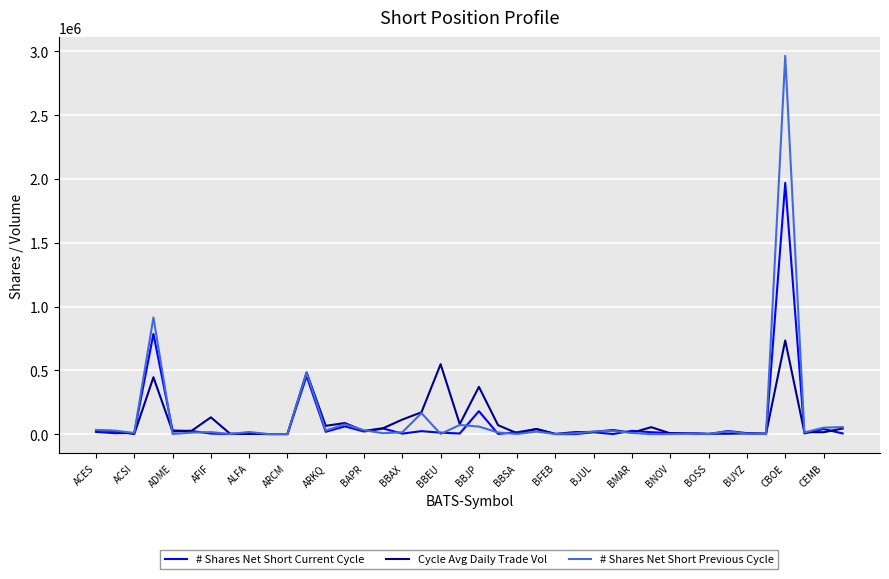

Which series has the largest range (max minus min)?

# Shares Net Short Previous Cycle